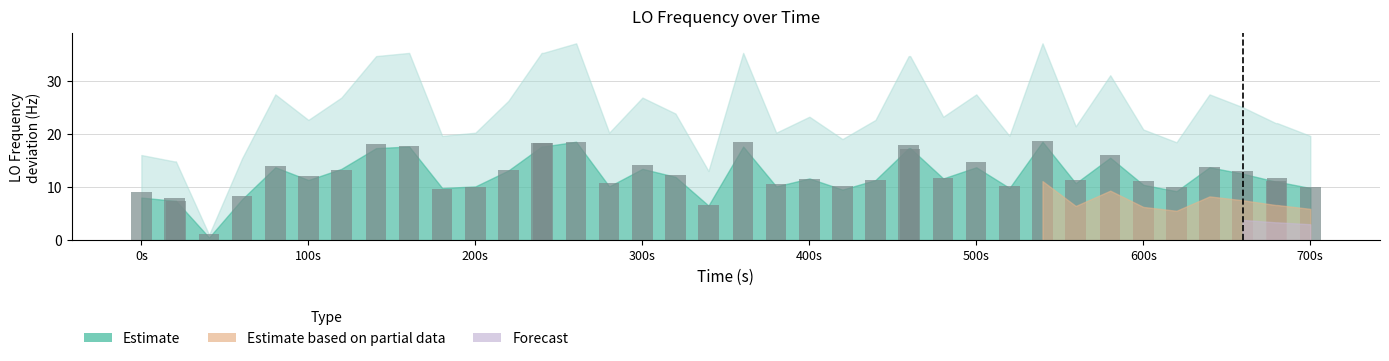

Where is the data nearest to the value 9?

0s